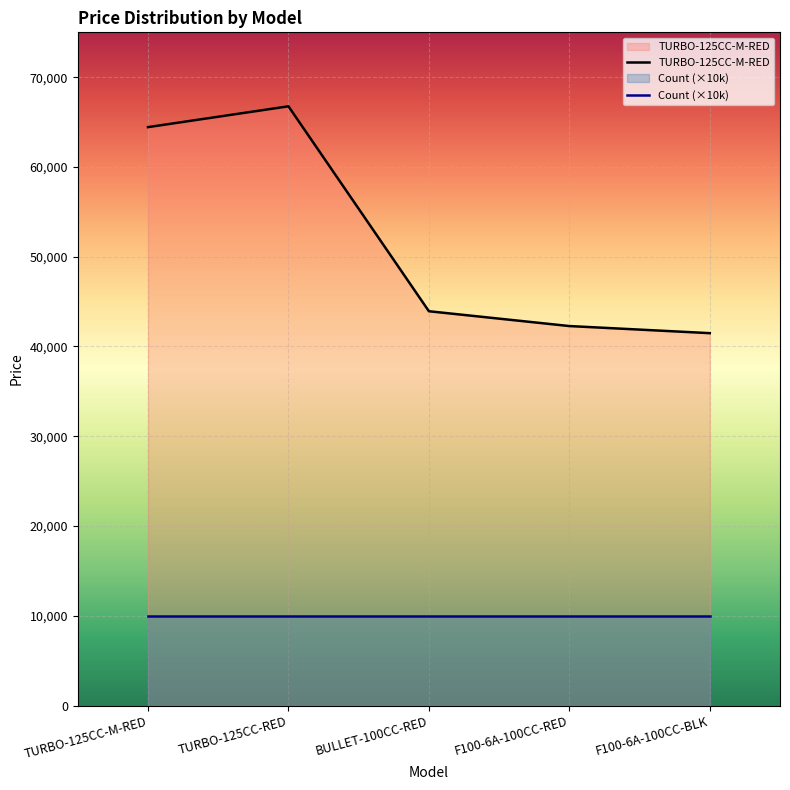

Rank the categories by value from lowest to highest.

F100-6A-100CC-BLK, F100-6A-100CC-RED, BULLET-100CC-RED, TURBO-125CC-M-RED, TURBO-125CC-RED